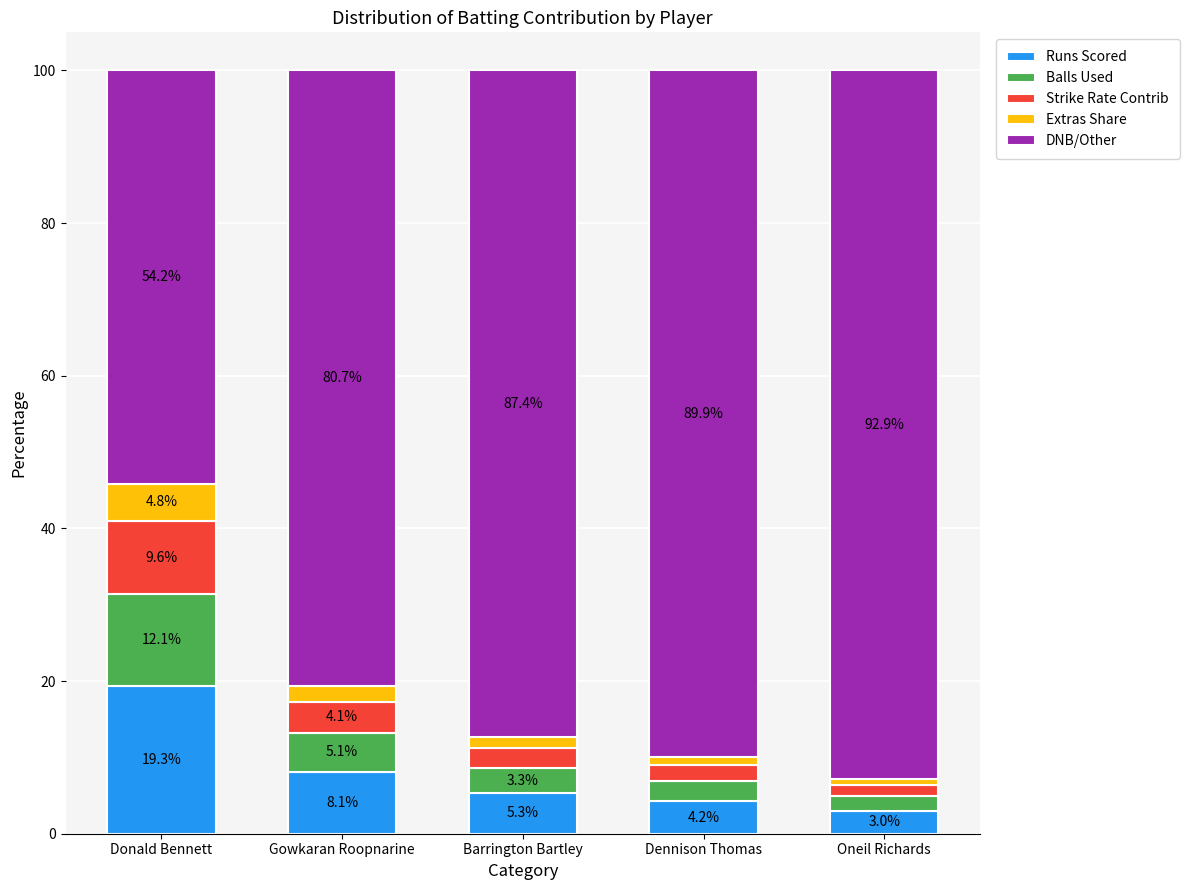

What is the total value across all series at Gowkaran Roopnarine?

100.0